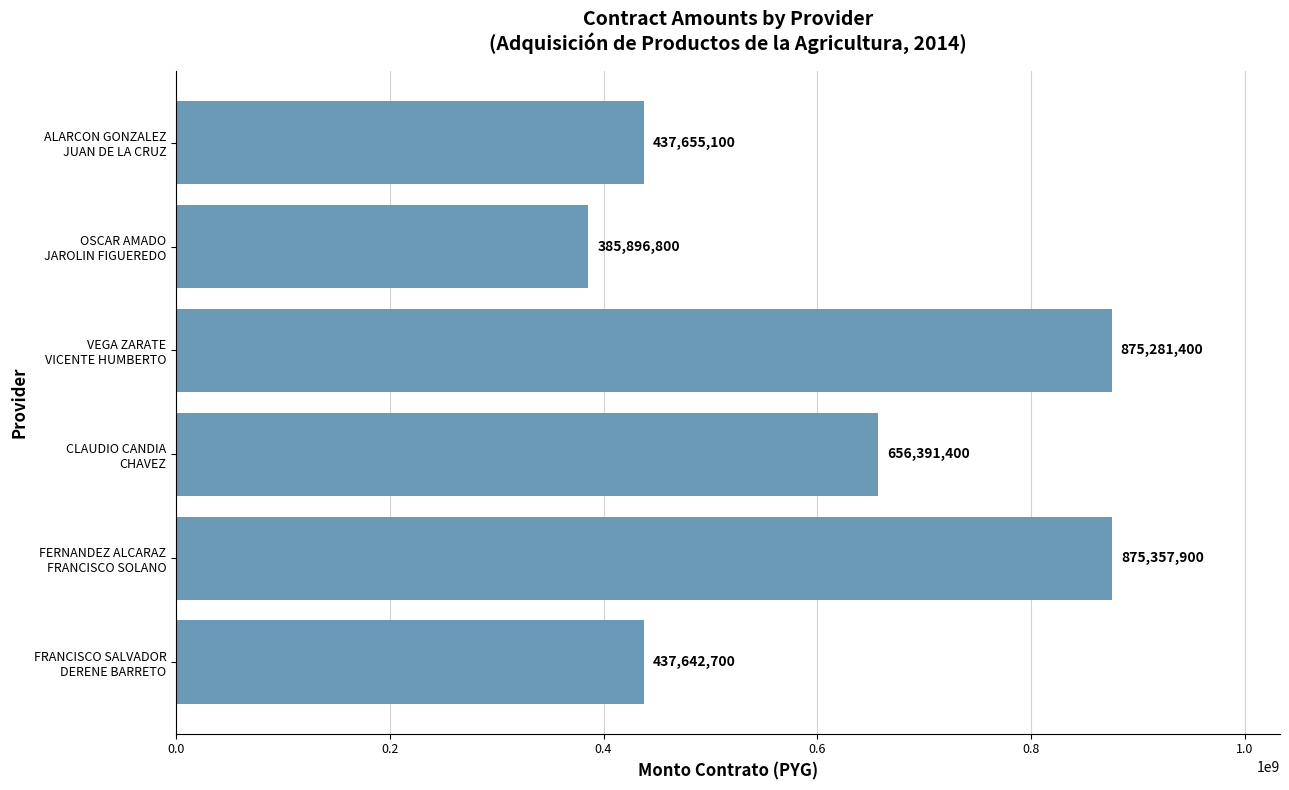

Which label corresponds to the largest value in the chart?

FERNANDEZ ALCARAZ
FRANCISCO SOLANO